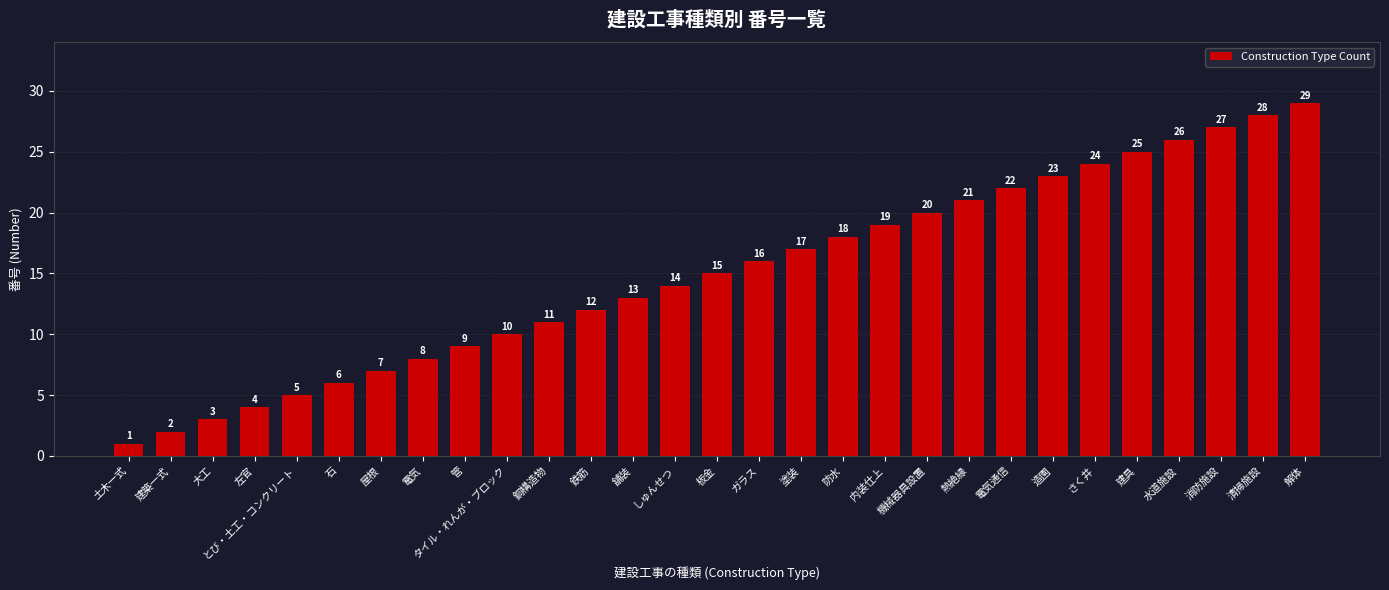

Are the bars horizontal?

No